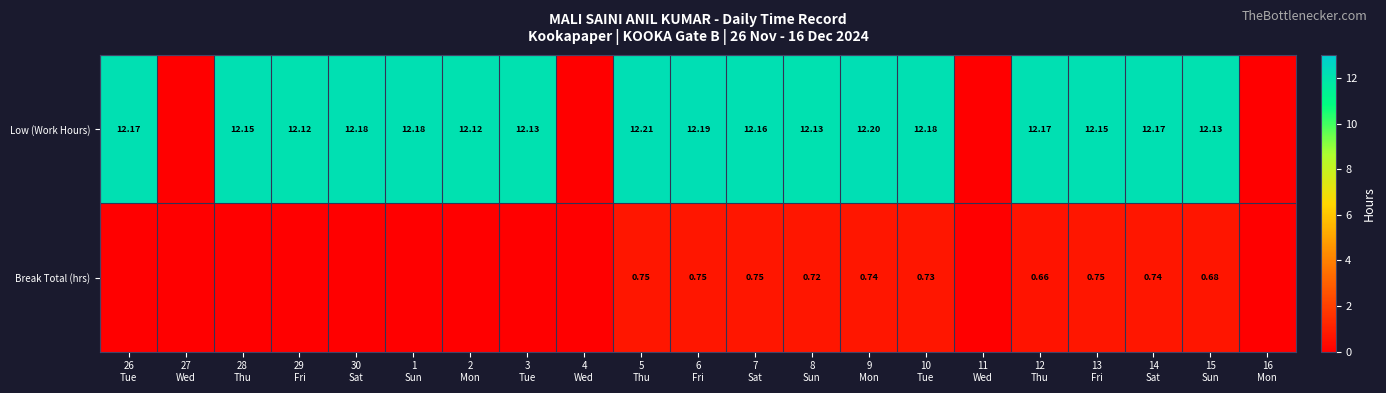

At which category is the sum across all series the highest?

5
Thu